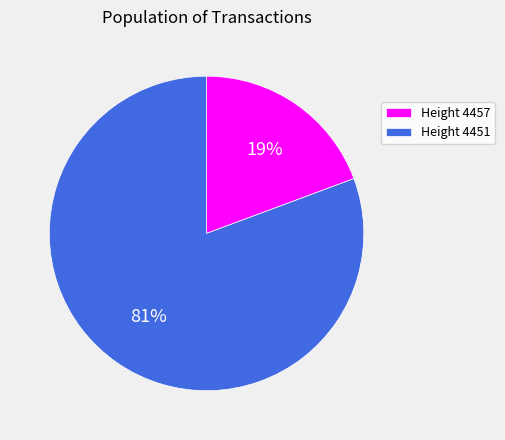

To the nearest percent, what portion does Height 4451 represent?

81%